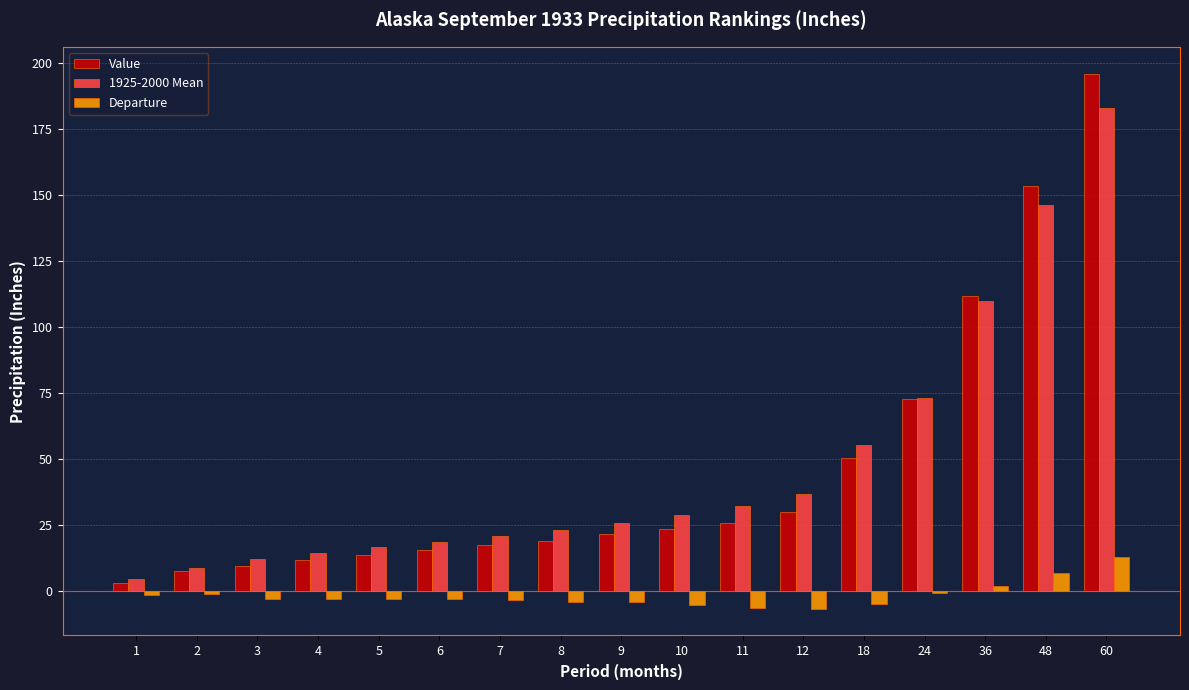

Between 18 and 36, which series saw the biggest shift?

Value